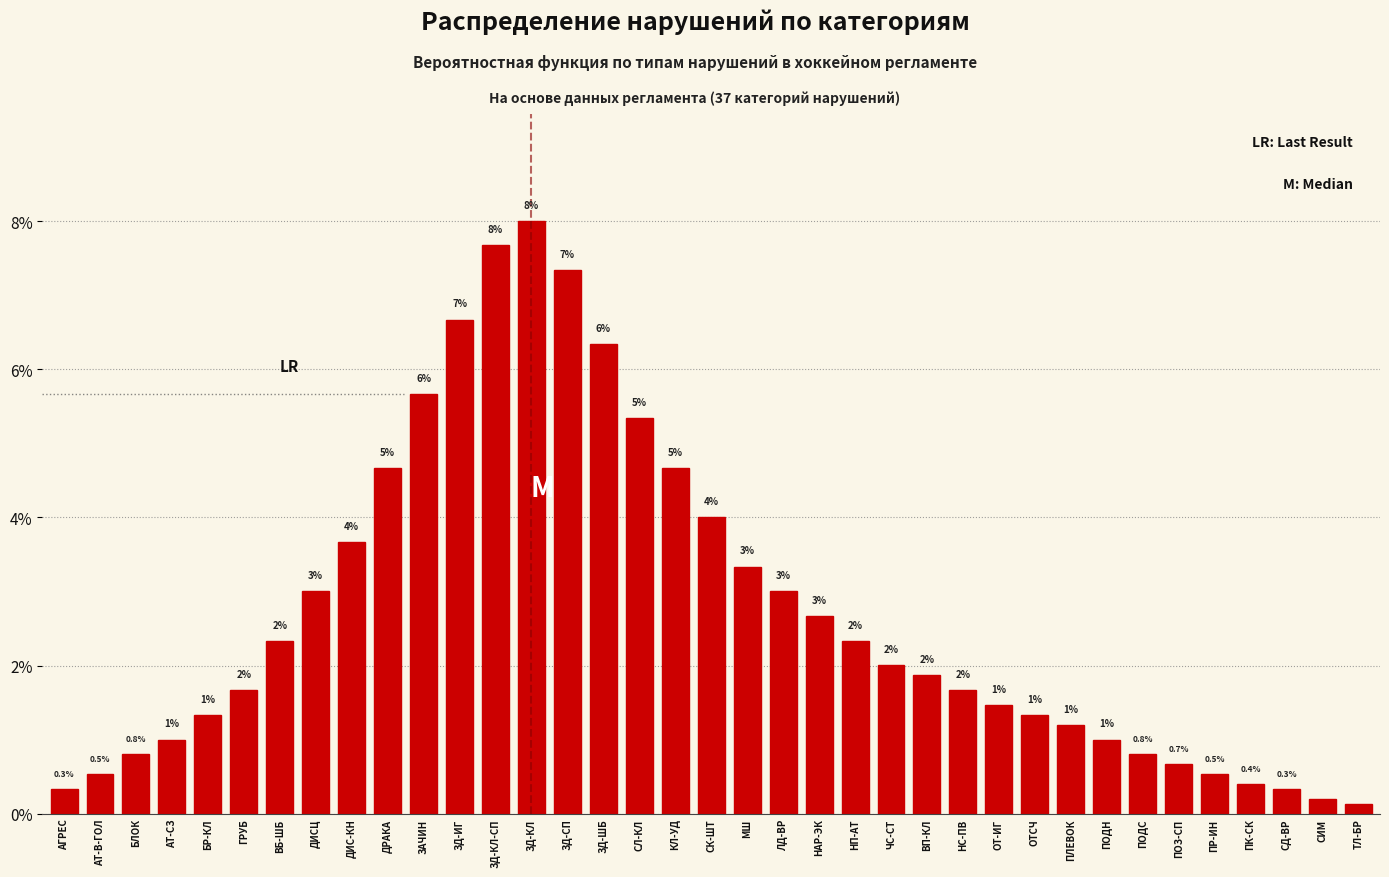

What is the label of the 31st bar from the right?

ВБ-ШБ